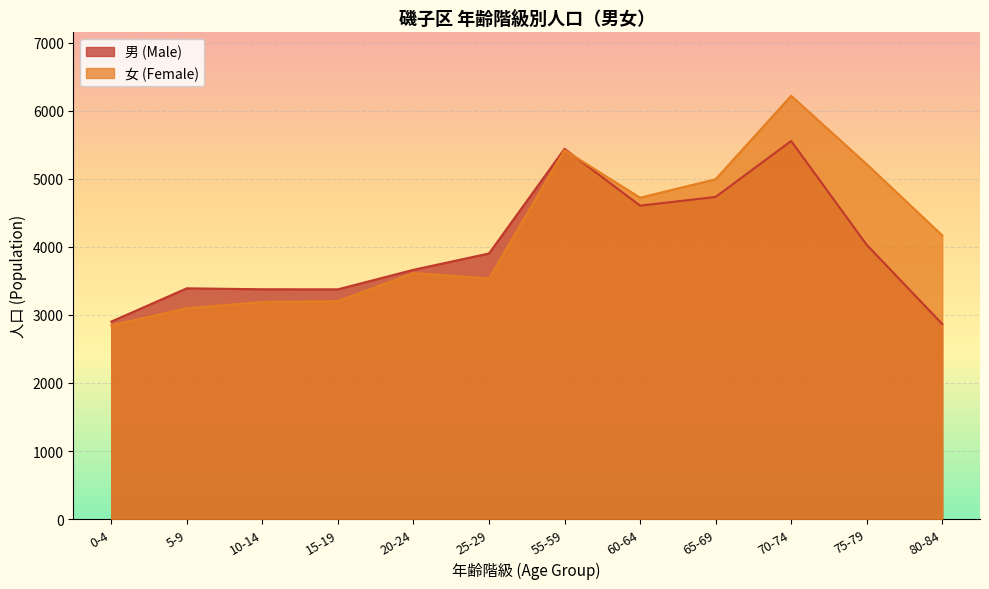

Reading right to left, what are all the values shown in this chart?

男 (Male): 2867	4030	5556	4734	4606	5441	3903	3663	3376	3377	3391	2902
女 (Female): 4169	5216	6220	4994	4723	5421	3537	3615	3202	3189	3099	2846